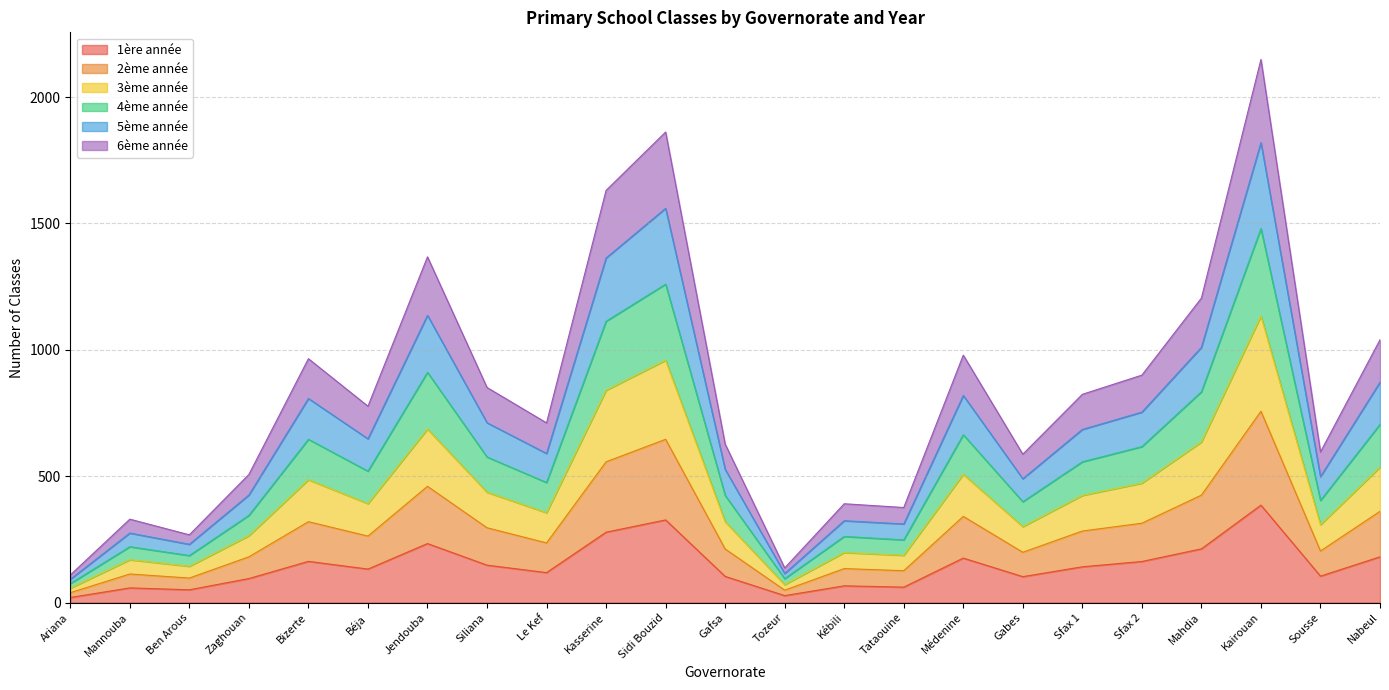

Which series has the widest spread of values?

4ème année